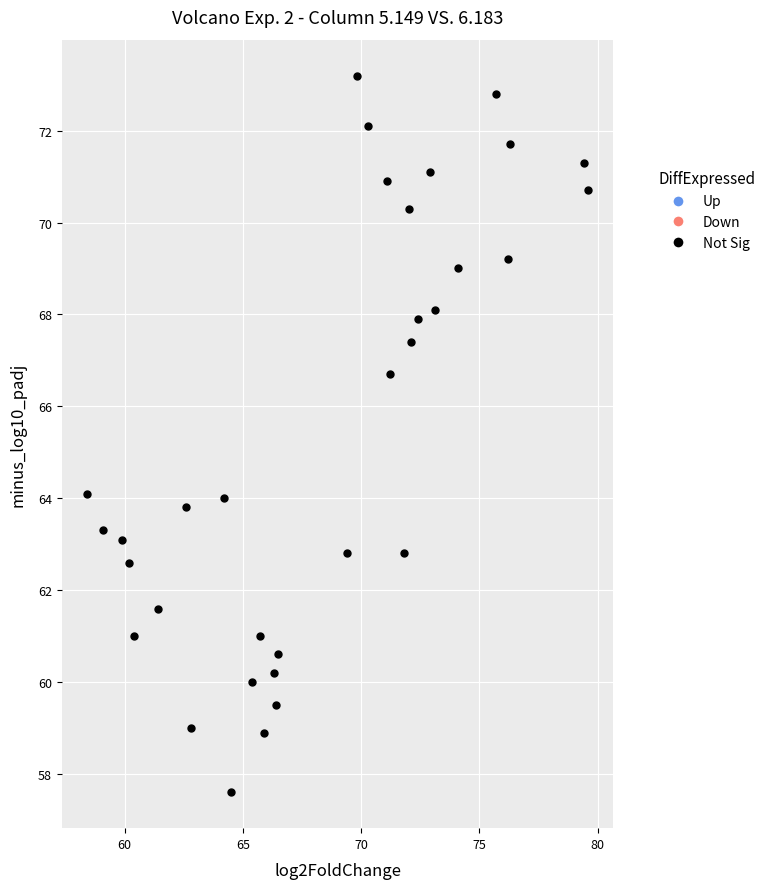

What is the range of X values (max minus min)?

21.2